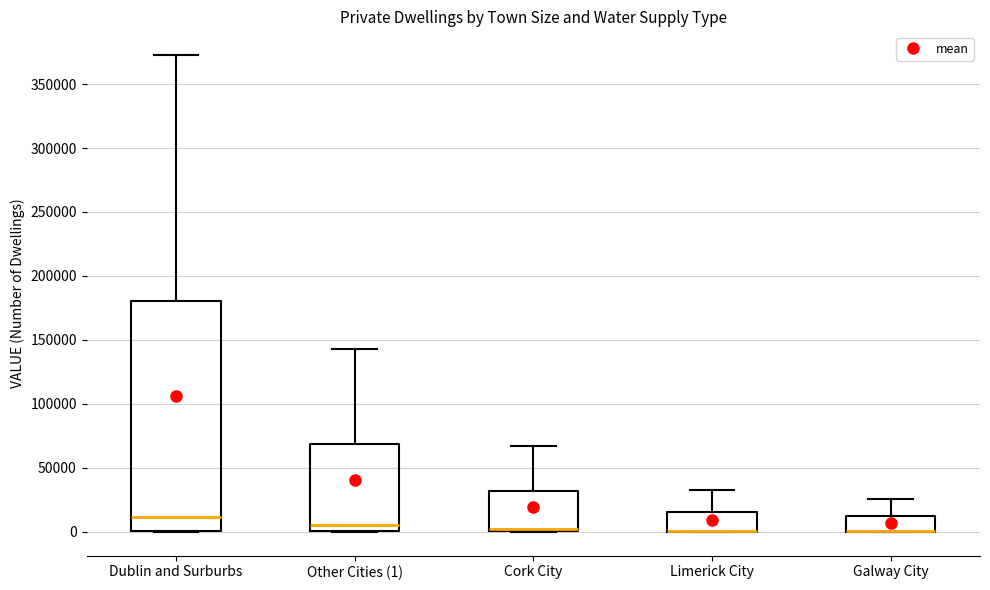

Reading left to right, read every box against the y-axis: the position of its median line, the range the box covers, and the ends of its whiskers. The values are not printed on the chart, so give them approximately, as read against the axis.

Dublin and Surburbs: median 10000, box 0 to 180000, whiskers 0 to 375000
Other Cities (1): median 5000, box 0 to 70000, whiskers 0 to 145000
Cork City: median 0 (just above the box's lower edge), box 0 to 30000, whiskers 0 to 65000
Limerick City: median 0 (drawn on the box's lower edge), box 0 to 15000, whiskers 0 to 35000
Galway City: median 0 (drawn on the box's lower edge), box 0 to 10000, whiskers 0 to 25000